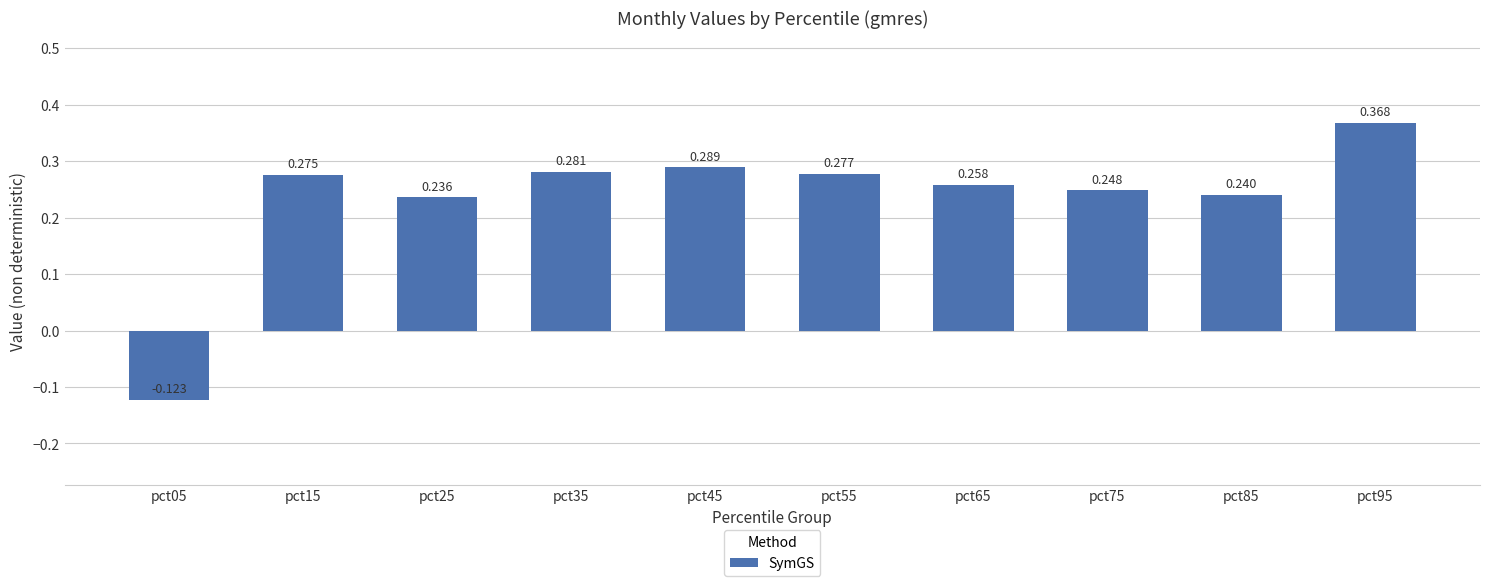

Is it true that the value at pct55 is 0.4?

False